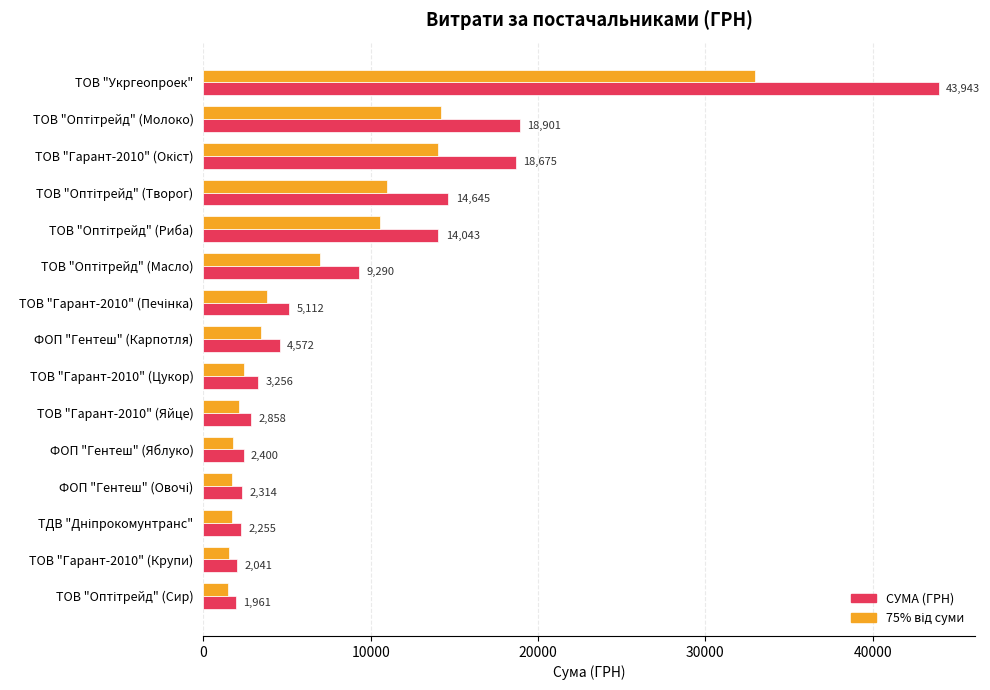

What is the average value of the СУМА (ГРН) series?

9751.1